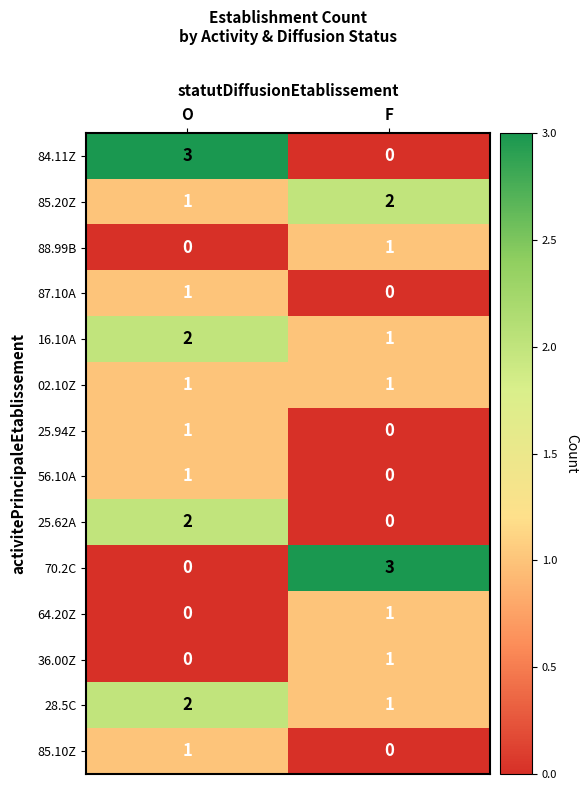

Reading left to right, what are all the values shown in this chart?

84.11Z: 3	0
85.20Z: 1	2
88.99B: 0	1
87.10A: 1	0
16.10A: 2	1
02.10Z: 1	1
25.94Z: 1	0
56.10A: 1	0
25.62A: 2	0
70.2C: 0	3
64.20Z: 0	1
36.00Z: 0	1
28.5C: 2	1
85.10Z: 1	0